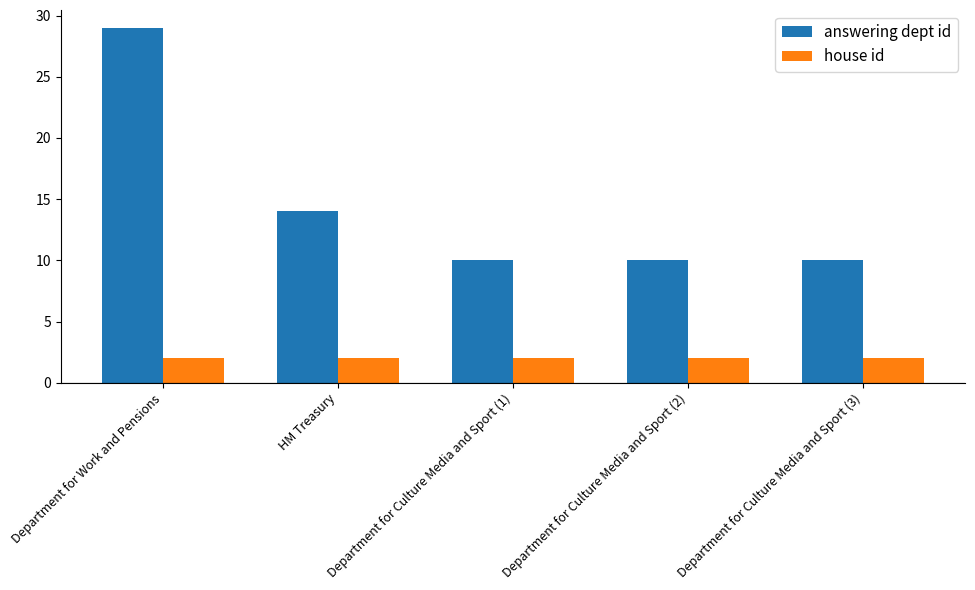

What is the value of the answering dept id bar at the 1st from the left?

29